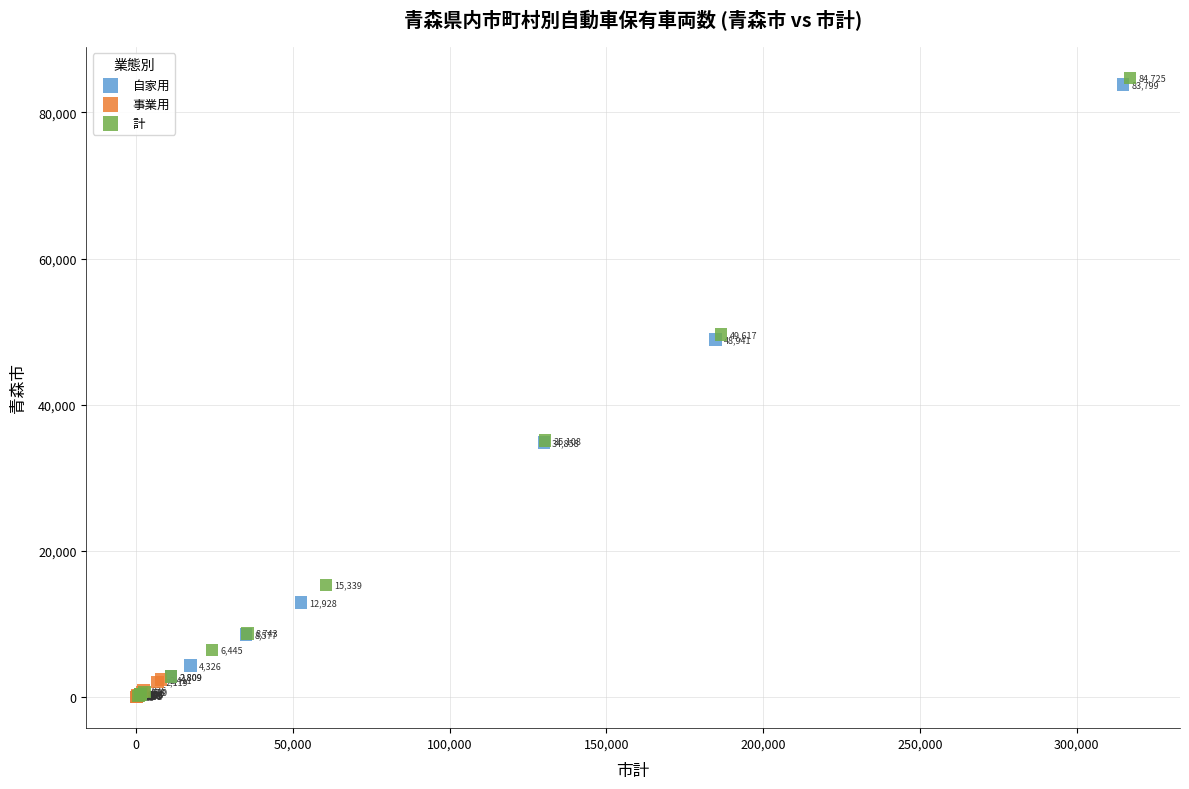

Which series reaches the maximum Y coordinate?

計